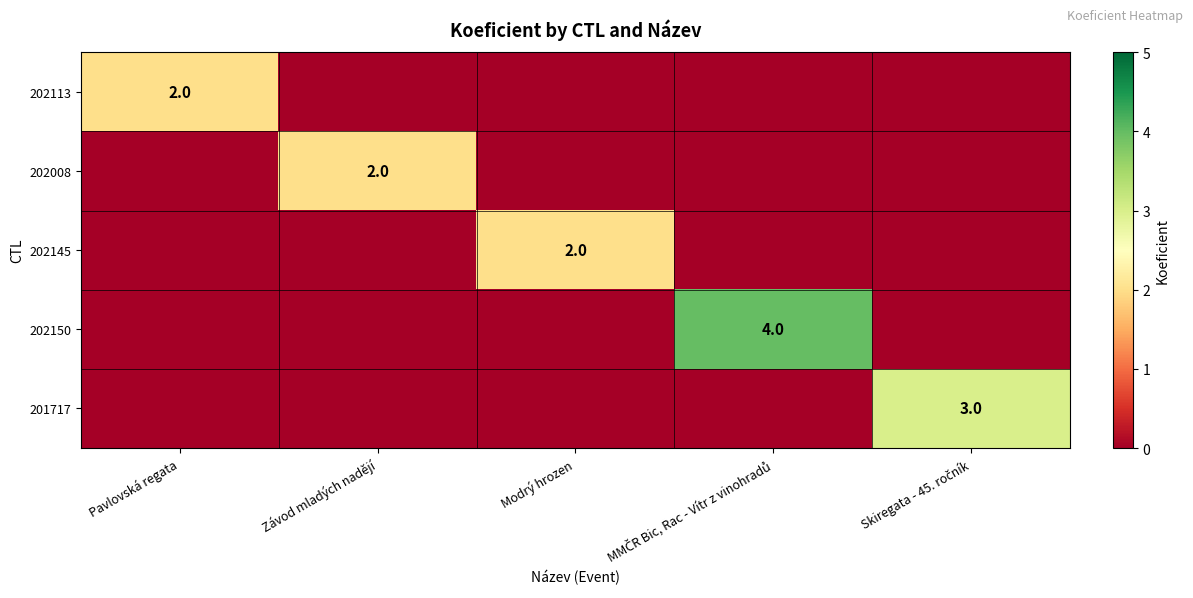

The value of 202113 at Pavlovská regata is 2. True or false?

True